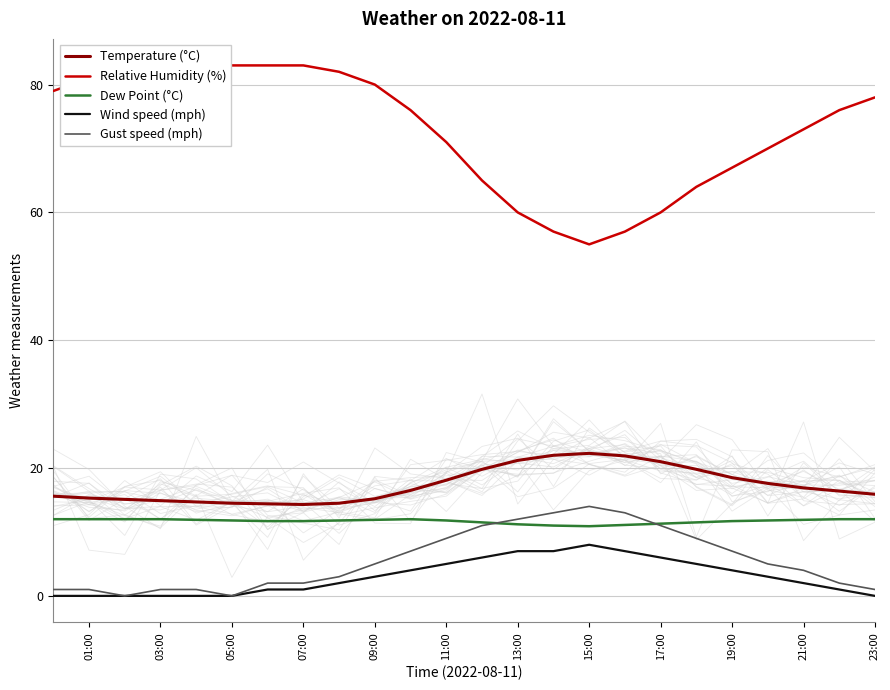

True or false: Dew Point (°C) has a value of 5.5 at 19:00.

False